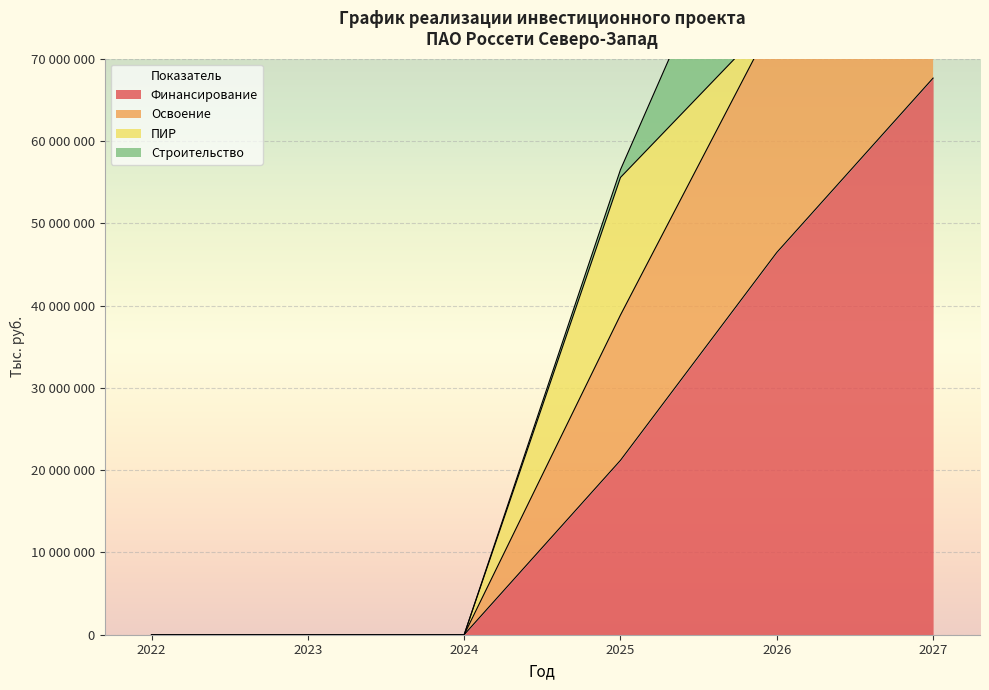

True or false: Финансирование and Освоение cross at least once.

False